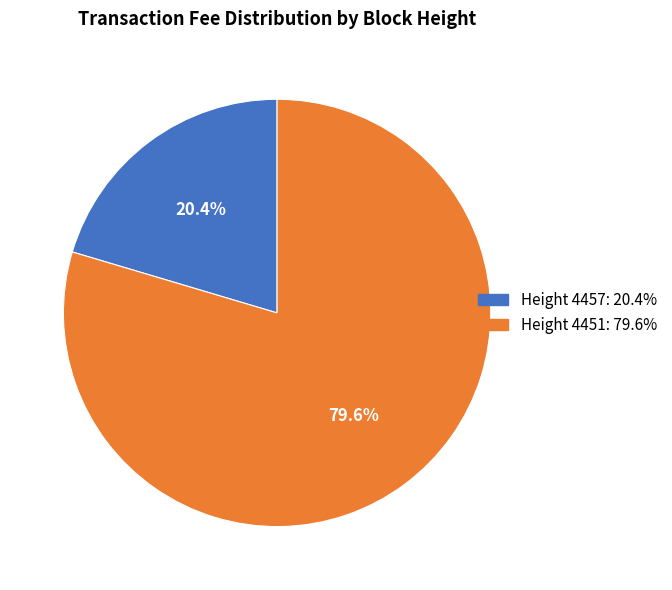

To the nearest percent, what is the average slice percentage?

50%